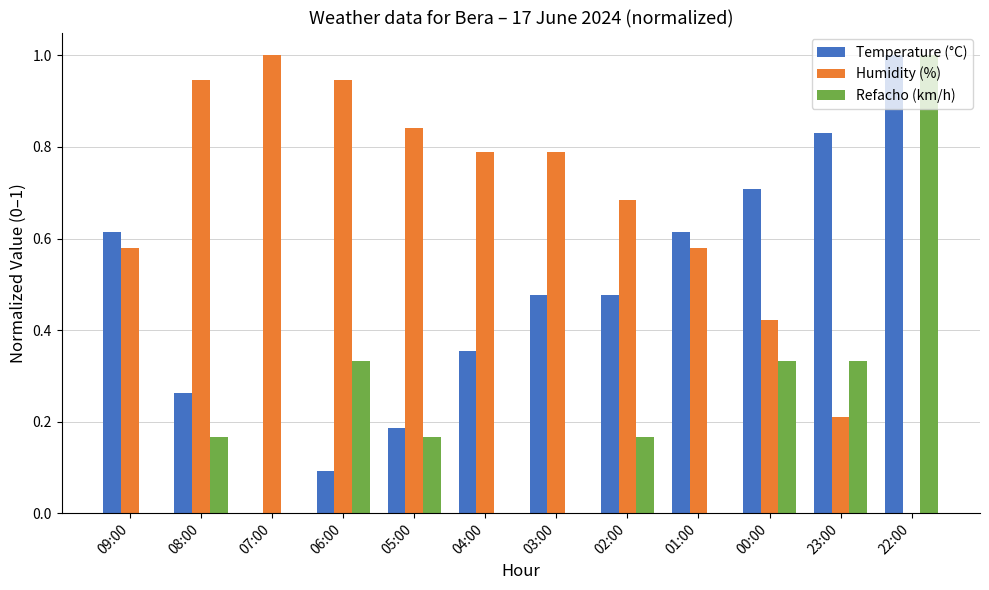

Is it true that Temperature (°C) equals 1.5 at 22:00?

False